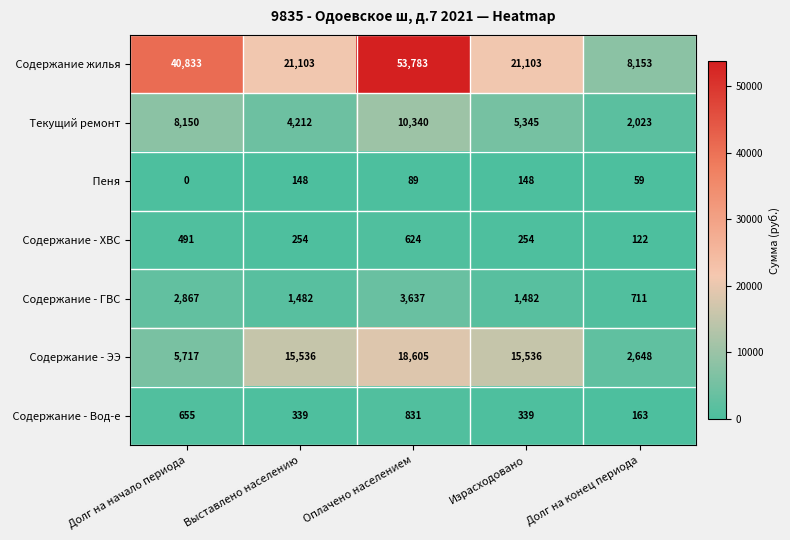

What is the maximum value shown in the chart?

53783